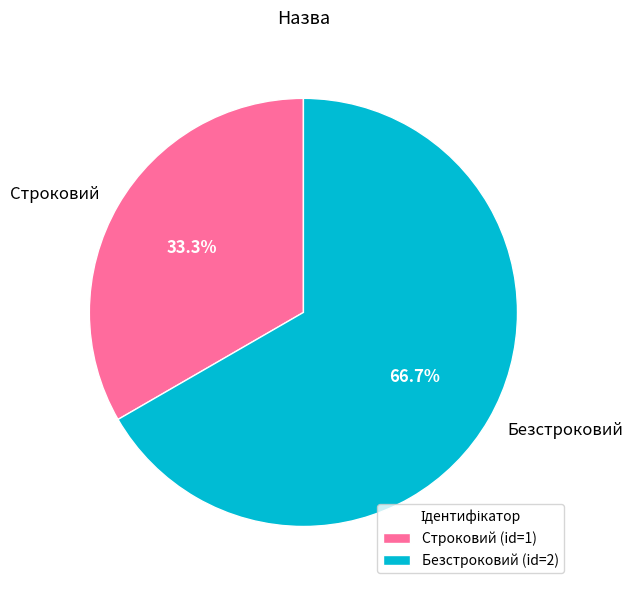

How much of the chart is everything except Строковий?

66.7%